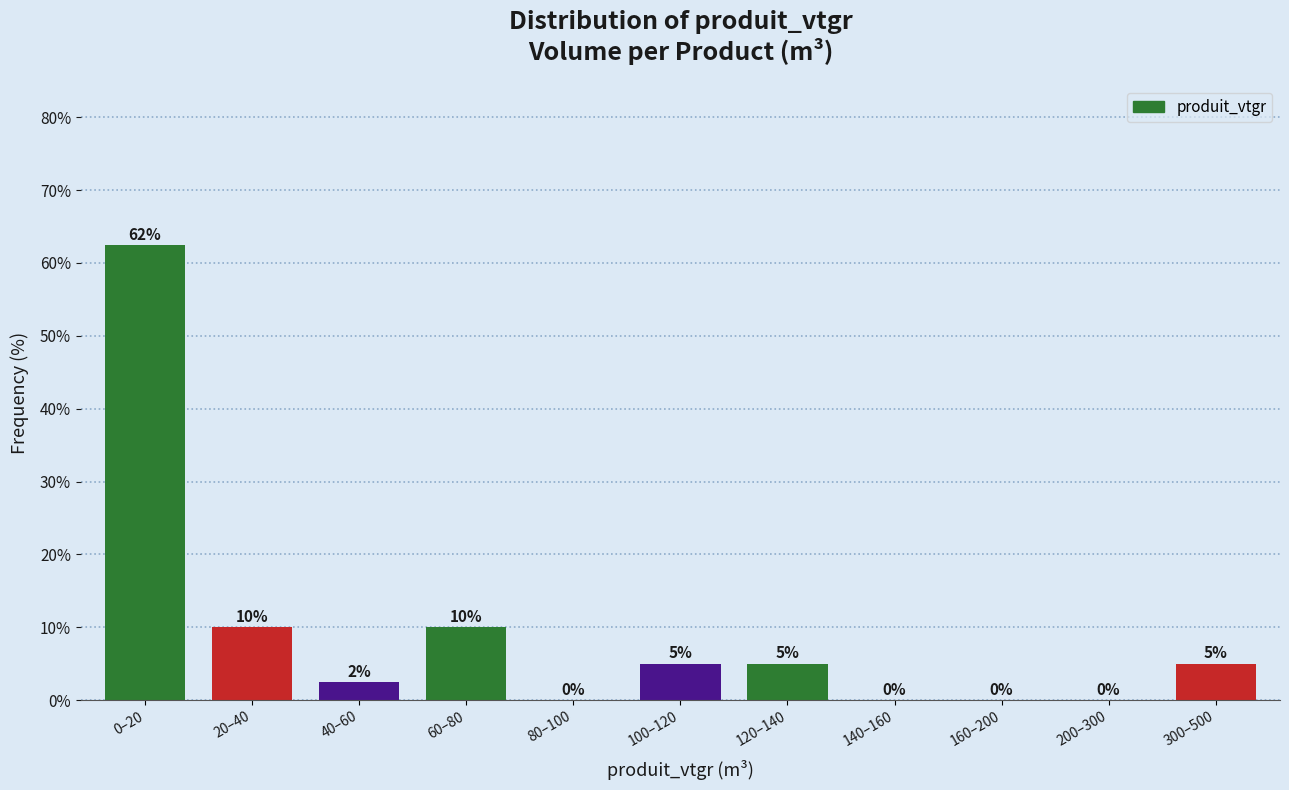

Where does the data first go above 5?

0–20